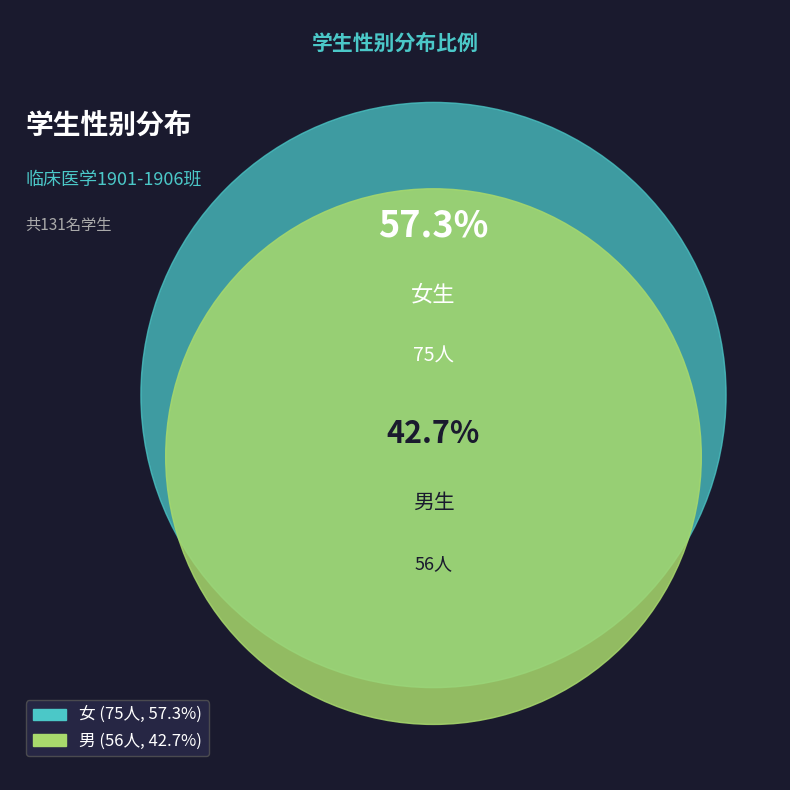

Is the sum of 女 and 男 greater than half?

Yes